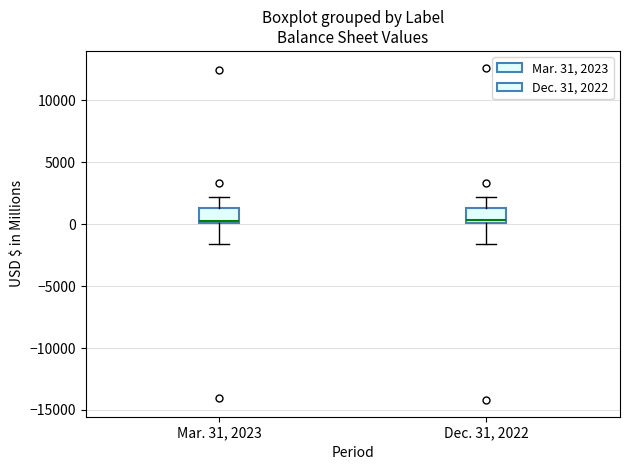

Reading left to right, read every box against the y-axis: the position of its median line, the range the box covers, and the ends of its whiskers. The values are not printed on the chart, so give them approximately, as read against the axis.

Mar. 31, 2023: median 500, box 0 to 1500, whiskers -1500 to 2000
Dec. 31, 2022: median 500, box 0 to 1500, whiskers -1500 to 2000